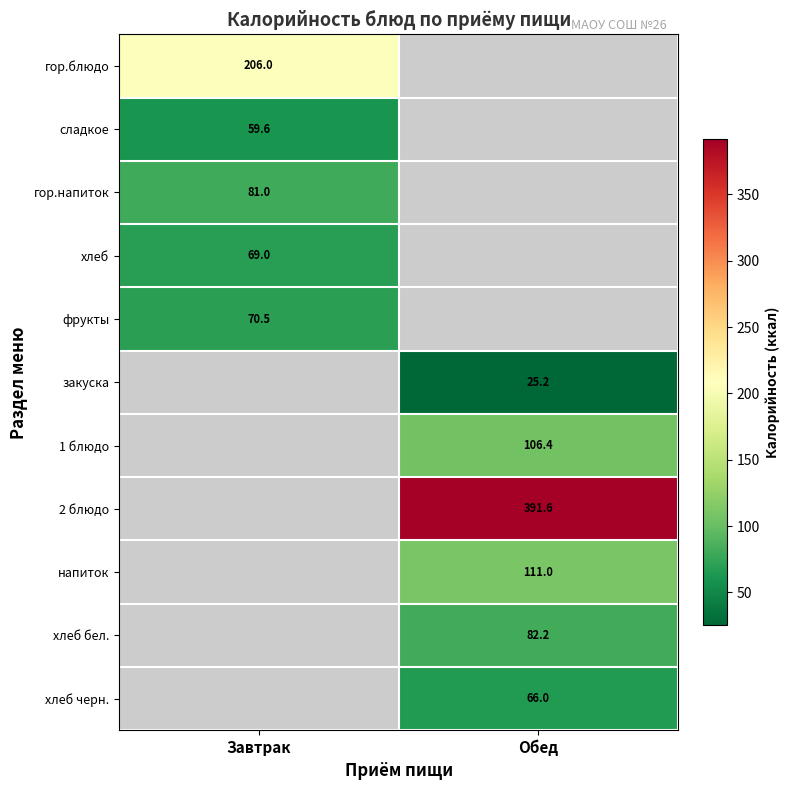

Is it true that хлеб черн. equals 66.0 at Обед?

True